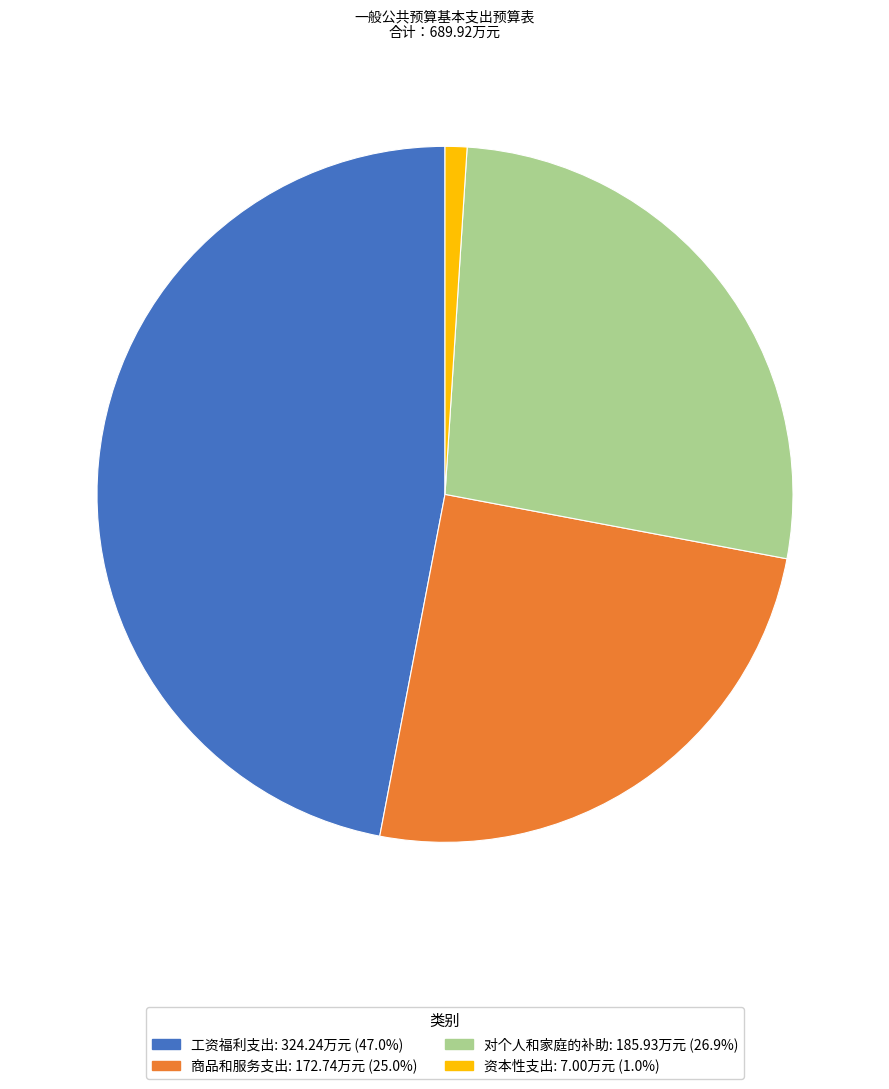

Rank the categories by value from highest to lowest.

工资福利支出, 对个人和家庭的补助, 商品和服务支出, 资本性支出